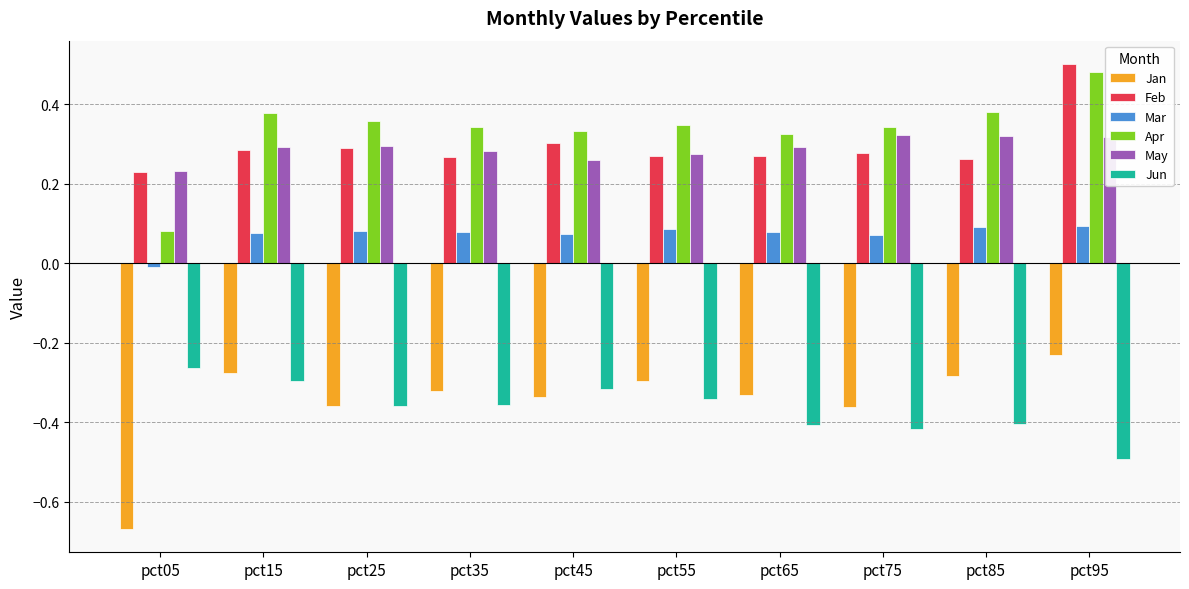

The value of Feb at pct35 is 0.3. True or false?

True